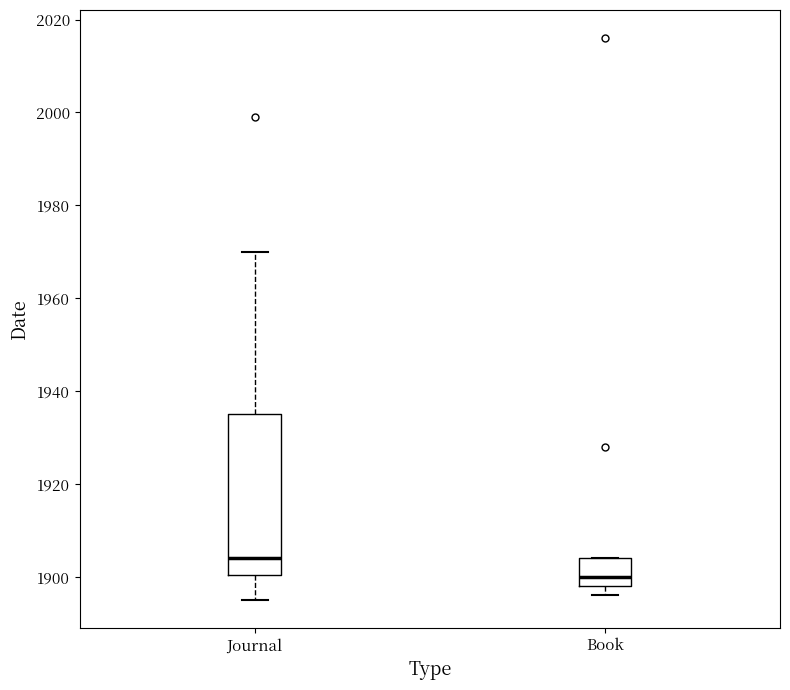

Reading left to right, read every box against the y-axis: the position of its median line, the range the box covers, and the ends of its whiskers. The values are not printed on the chart, so give them approximately, as read against the axis.

Journal: median 1904, box 1900 to 1936, whiskers 1896 to 1970
Book: median 1900, box 1898 to 1904, whiskers 1896 to 1904